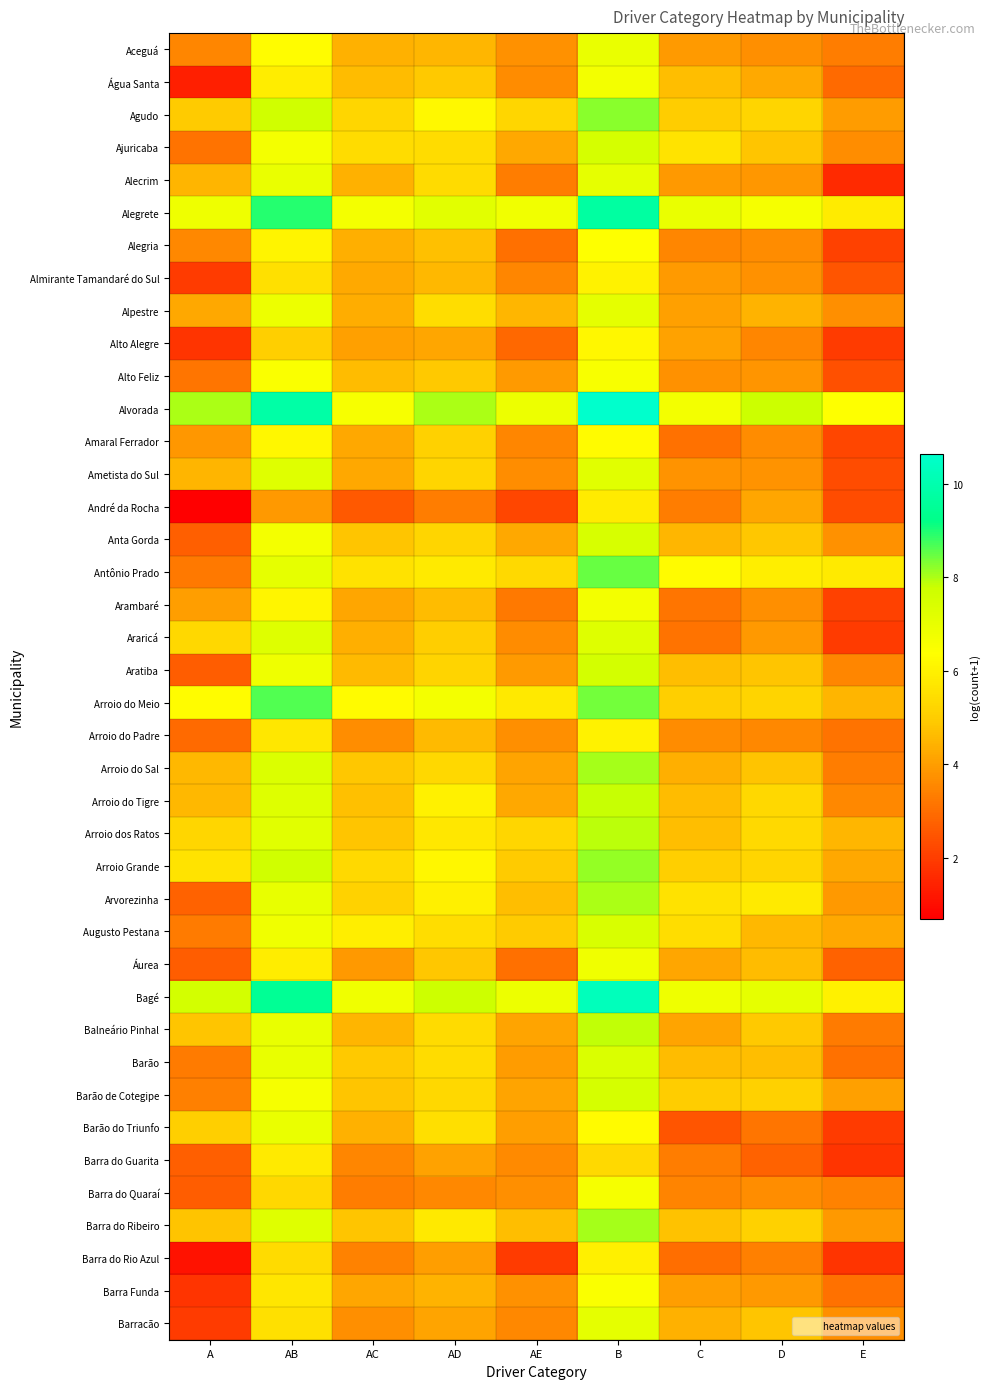

Reading left to right, transcribe all the data shown in this chart.

Aceguá: A=3.5	AB=6.3	AC=4.4	AD=4.5	AE=3.7	B=6.9	C=4.0	D=3.7	E=3.3
Água Santa: A=1.4	AB=5.9	AC=4.6	AD=4.9	AE=3.6	B=6.7	C=4.7	D=4.2	E=2.9
Agudo: A=4.9	AB=7.7	AC=5.3	AD=6.2	AE=5.2	B=8.2	C=5.0	D=5.2	E=4.0
Ajuricaba: A=3.1	AB=6.7	AC=5.4	AD=5.4	AE=4.2	B=7.5	C=5.6	D=4.8	E=3.7
Alecrim: A=4.5	AB=6.9	AC=4.4	AD=5.4	AE=3.3	B=7.1	C=3.9	D=3.9	E=1.6
Alegrete: A=6.8	AB=9.0	AC=6.7	AD=7.2	AE=6.7	B=9.7	C=6.9	D=6.6	E=5.8
Alegria: A=3.6	AB=6.1	AC=4.4	AD=4.7	AE=3.0	B=6.4	C=3.5	D=3.6	E=2.1
Almirante Tamandaré do Sul: A=1.9	AB=5.5	AC=4.2	AD=4.6	AE=3.5	B=6.0	C=3.9	D=3.8	E=2.5
Alpestre: A=4.2	AB=6.9	AC=4.3	AD=5.4	AE=4.5	B=7.1	C=4.0	D=4.4	E=3.7
Alto Alegre: A=1.8	AB=5.1	AC=4.1	AD=4.2	AE=2.9	B=6.1	C=4.1	D=3.5	E=1.9
Alto Feliz: A=3.2	AB=6.5	AC=4.6	AD=4.9	AE=4.0	B=6.5	C=3.7	D=3.8	E=2.4
Alvorada: A=8.0	AB=9.8	AC=6.6	AD=8.0	AE=6.9	B=10.6	C=6.7	D=7.8	E=6.4
Amaral Ferrador: A=3.9	AB=6.2	AC=4.2	AD=5.1	AE=3.5	B=6.3	C=3.1	D=3.6	E=2.2
Ametista do Sul: A=4.5	AB=7.2	AC=4.2	AD=5.2	AE=3.7	B=7.2	C=3.8	D=3.8	E=2.3
André da Rocha: A=0.7	AB=3.9	AC=2.6	AD=3.3	AE=2.2	B=5.9	C=3.3	D=4.2	E=2.3
Anta Gorda: A=2.7	AB=6.7	AC=4.8	AD=5.2	AE=4.2	B=7.5	C=4.5	D=4.9	E=3.8
Antônio Prado: A=3.2	AB=7.1	AC=5.6	AD=5.8	AE=5.3	B=8.5	C=6.3	D=5.9	E=5.8
Arambaré: A=4.0	AB=6.1	AC=4.2	AD=4.6	AE=3.2	B=6.7	C=3.2	D=3.7	E=2.1
Araricá: A=5.3	AB=7.3	AC=4.4	AD=5.0	AE=3.6	B=7.3	C=3.1	D=3.9	E=1.9
Aratiba: A=2.6	AB=6.8	AC=4.6	AD=5.2	AE=4.0	B=7.6	C=4.7	D=4.8	E=3.5
Arroio do Meio: A=6.3	AB=8.6	AC=6.3	AD=6.6	AE=5.8	B=8.4	C=5.1	D=5.2	E=4.5
Arroio do Padre: A=2.9	AB=5.7	AC=3.7	AD=4.6	AE=3.7	B=6.0	C=3.6	D=3.6	E=3.1
Arroio do Sal: A=4.6	AB=7.3	AC=4.9	AD=5.3	AE=4.1	B=8.0	C=4.4	D=4.8	E=3.3
Arroio do Tigre: A=4.6	AB=7.3	AC=4.7	AD=6.0	AE=4.2	B=7.8	C=4.6	D=5.3	E=3.6
Arroio dos Ratos: A=5.3	AB=7.2	AC=4.8	AD=5.7	AE=5.3	B=7.9	C=4.7	D=5.3	E=4.5
Arroio Grande: A=5.6	AB=7.7	AC=5.3	AD=6.1	AE=4.9	B=8.2	C=5.0	D=5.2	E=4.2
Arvorezinha: A=2.8	AB=7.0	AC=5.1	AD=6.0	AE=4.7	B=8.0	C=5.6	D=5.8	E=3.9
Augusto Pestana: A=3.3	AB=6.8	AC=5.9	AD=5.5	AE=4.9	B=7.4	C=5.4	D=4.5	E=4.2
Áurea: A=2.6	AB=5.9	AC=3.9	AD=4.9	AE=3.0	B=6.8	C=4.2	D=4.6	E=2.8
Bagé: A=7.6	AB=9.5	AC=6.8	AD=7.7	AE=6.9	B=10.3	C=6.8	D=7.0	E=6.0
Balneário Pinhal: A=4.8	AB=7.0	AC=4.5	AD=5.4	AE=4.1	B=7.8	C=4.1	D=4.9	E=3.3
Barão: A=3.3	AB=7.0	AC=4.9	AD=5.4	AE=4.0	B=7.4	C=4.7	D=4.7	E=3.1
Barão de Cotegipe: A=3.4	AB=6.6	AC=4.8	AD=5.3	AE=4.1	B=7.5	C=5.0	D=5.1	E=4.0
Barão do Triunfo: A=5.1	AB=6.9	AC=4.4	AD=5.5	AE=4.0	B=6.3	C=2.5	D=3.2	E=1.9
Barra do Guarita: A=2.7	AB=5.8	AC=3.5	AD=4.1	AE=3.6	B=5.3	C=3.3	D=2.8	E=1.8
Barra do Quaraí: A=2.6	AB=5.3	AC=3.3	AD=3.6	AE=3.7	B=6.6	C=3.5	D=3.7	E=3.4
Barra do Ribeiro: A=4.8	AB=7.2	AC=4.8	AD=5.7	AE=4.7	B=8.1	C=4.8	D=5.1	E=3.9
Barra do Rio Azul: A=1.1	AB=5.4	AC=3.4	AD=4.0	AE=1.9	B=6.0	C=3.0	D=3.4	E=1.8
Barra Funda: A=1.8	AB=5.7	AC=4.2	AD=4.4	AE=3.8	B=6.5	C=4.0	D=3.9	E=3.1
Barracão: A=1.9	AB=5.5	AC=3.7	AD=4.1	AE=3.6	B=7.1	C=4.4	D=4.8	E=3.7